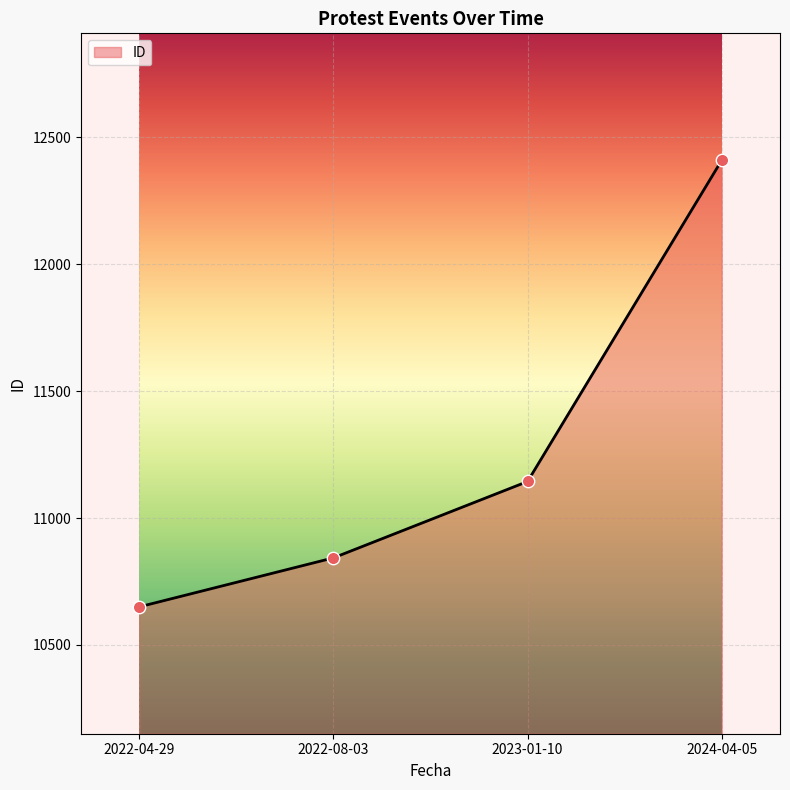

Between 2023-01-10 and 2022-08-03, which is larger?

2023-01-10